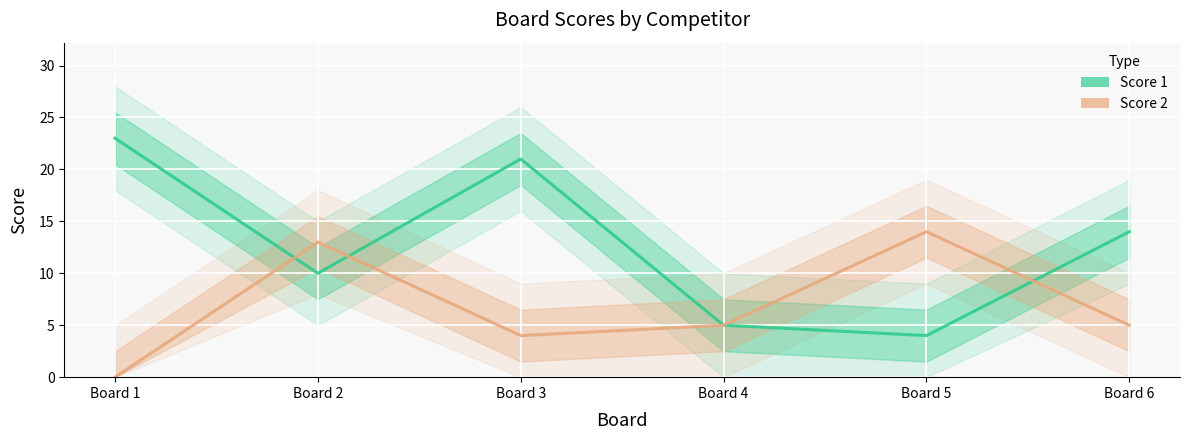

Reading left to right, what are all the values shown in this chart?

Score 1: 23	10	21	5	4	14
Score 2: 0	13	4	5	14	5